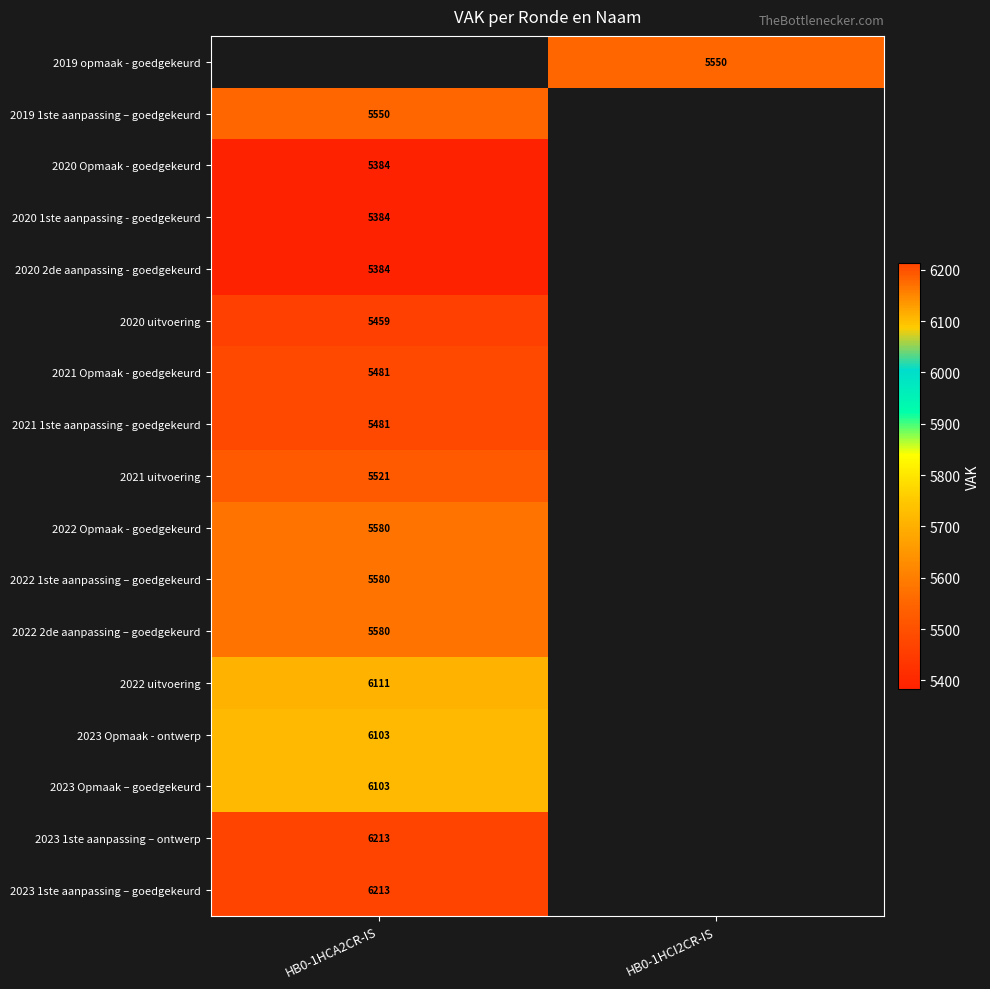

The 2022 Opmaak - goedgekeurd series shows 5580 at HB0-1HCA2CR-IS. True or false?

True